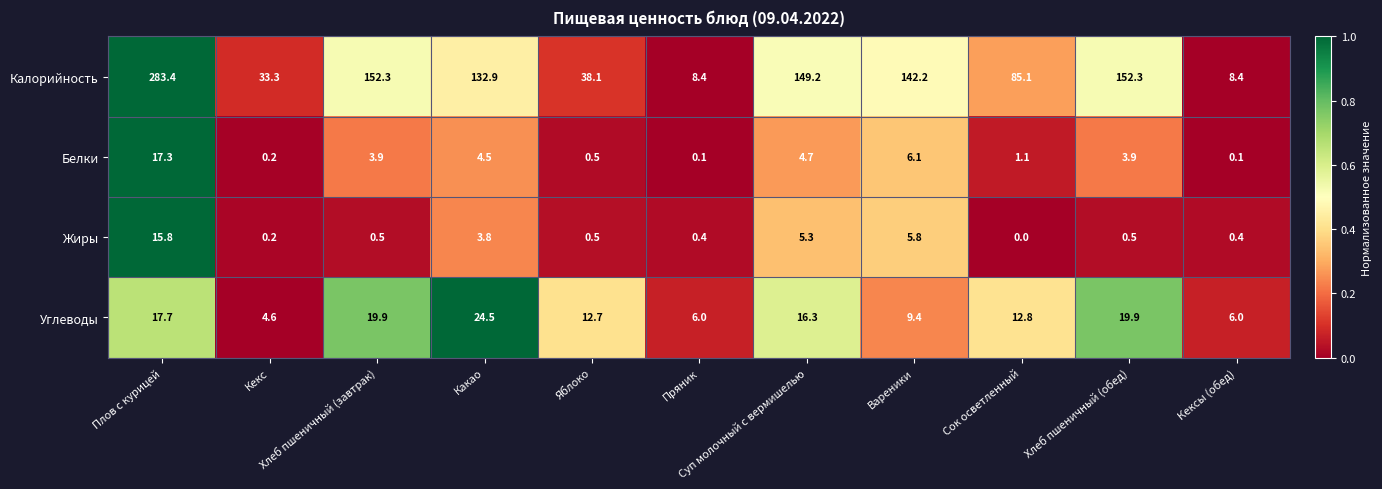

At Пряник, list the series in order from largest to smallest.

Калорийность, Углеводы, Жиры, Белки